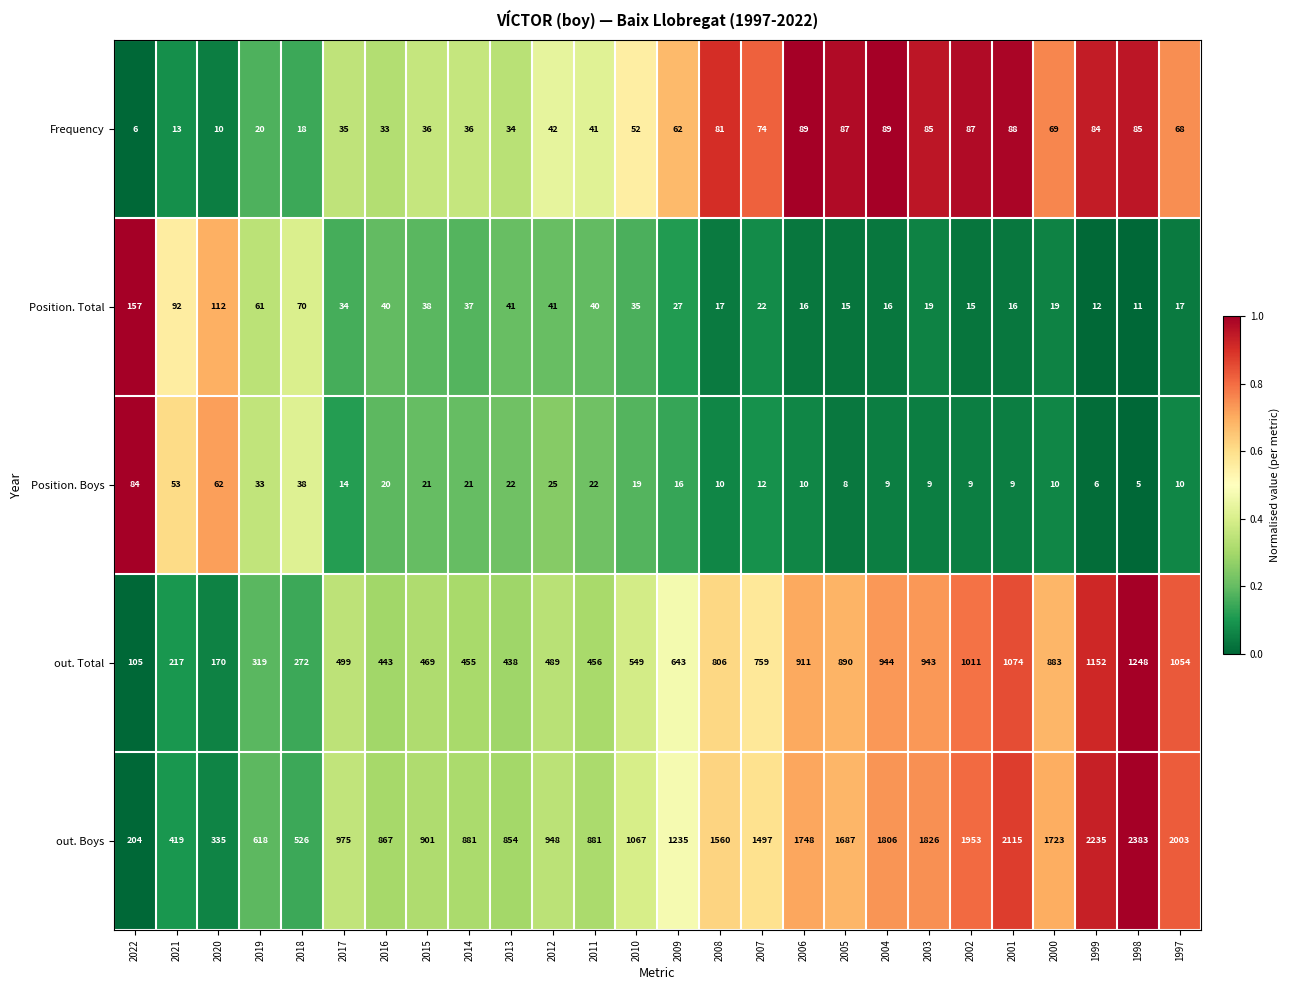

Where is Position. Boys nearest to the value 44?

2018